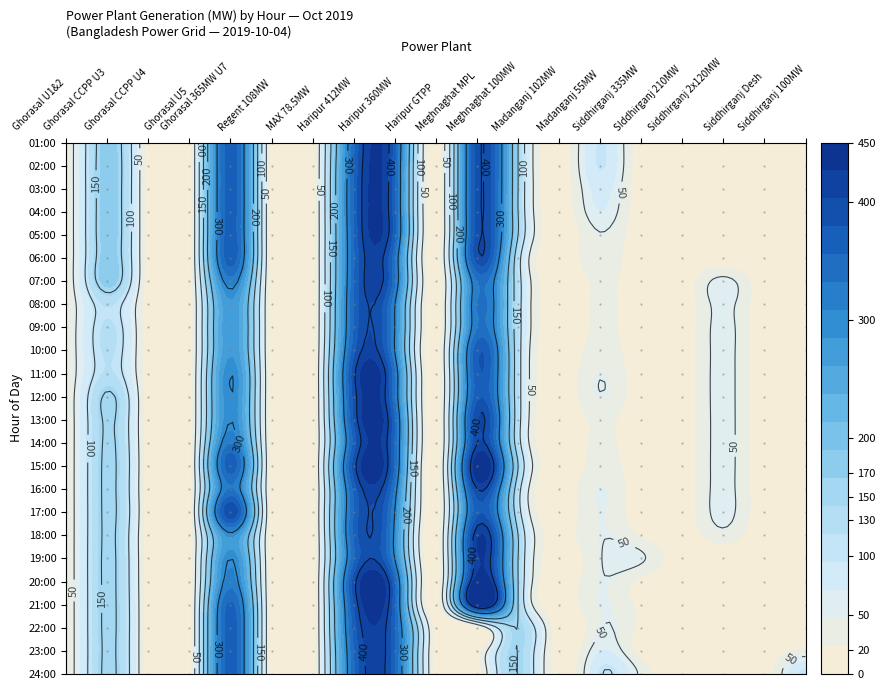

Which series has the largest range (max minus min)?

15:00:00